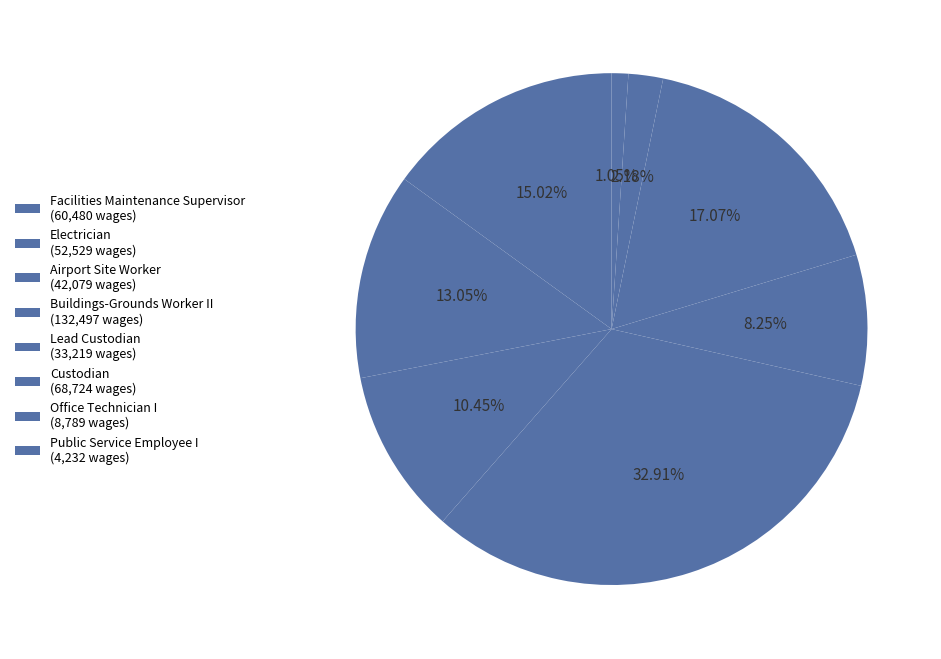

Does any single category account for the majority?

No